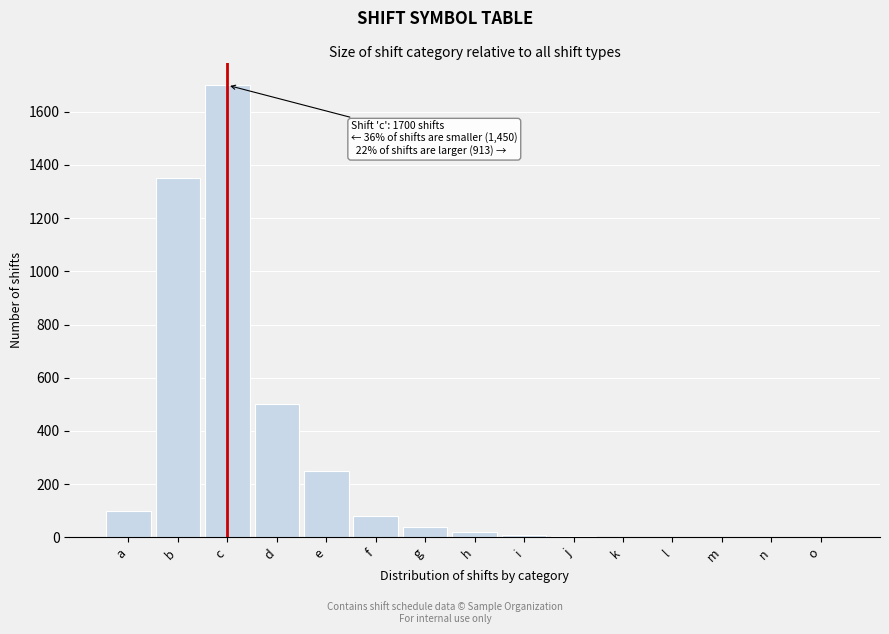

The value at d is 294. True or false?

False